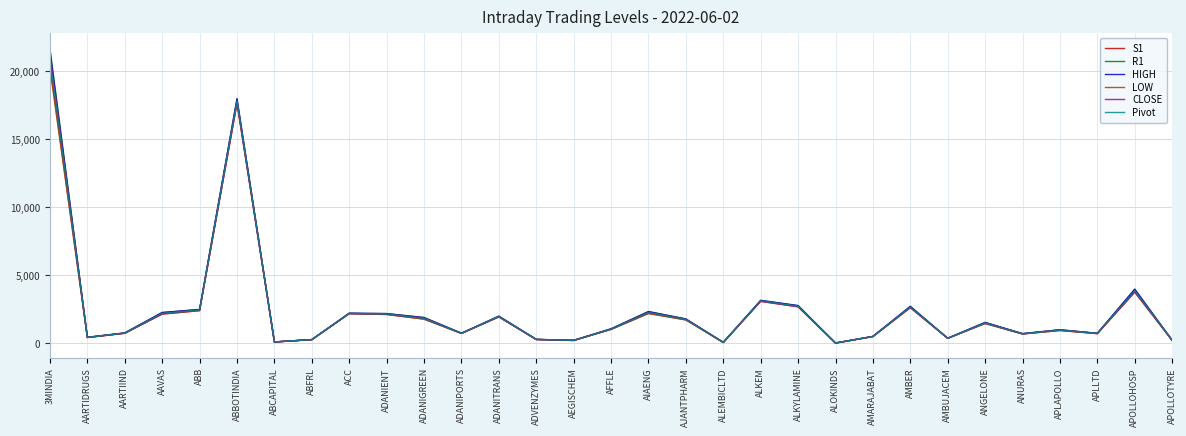

Is the value of R1 at ANURAS greater than the value of HIGH at AIAENG?

No